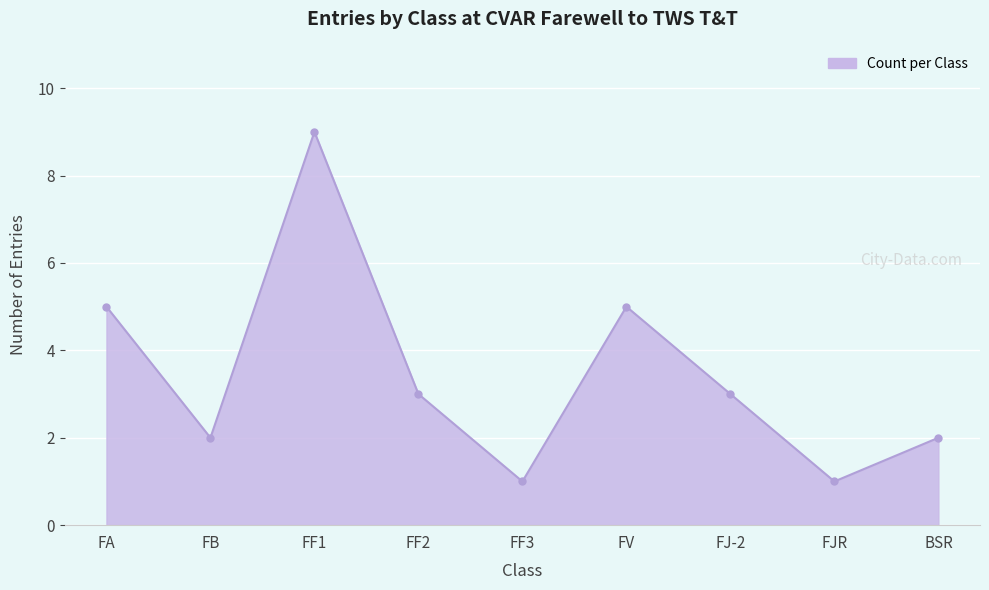

Between FB and FJR, which is larger?

FB